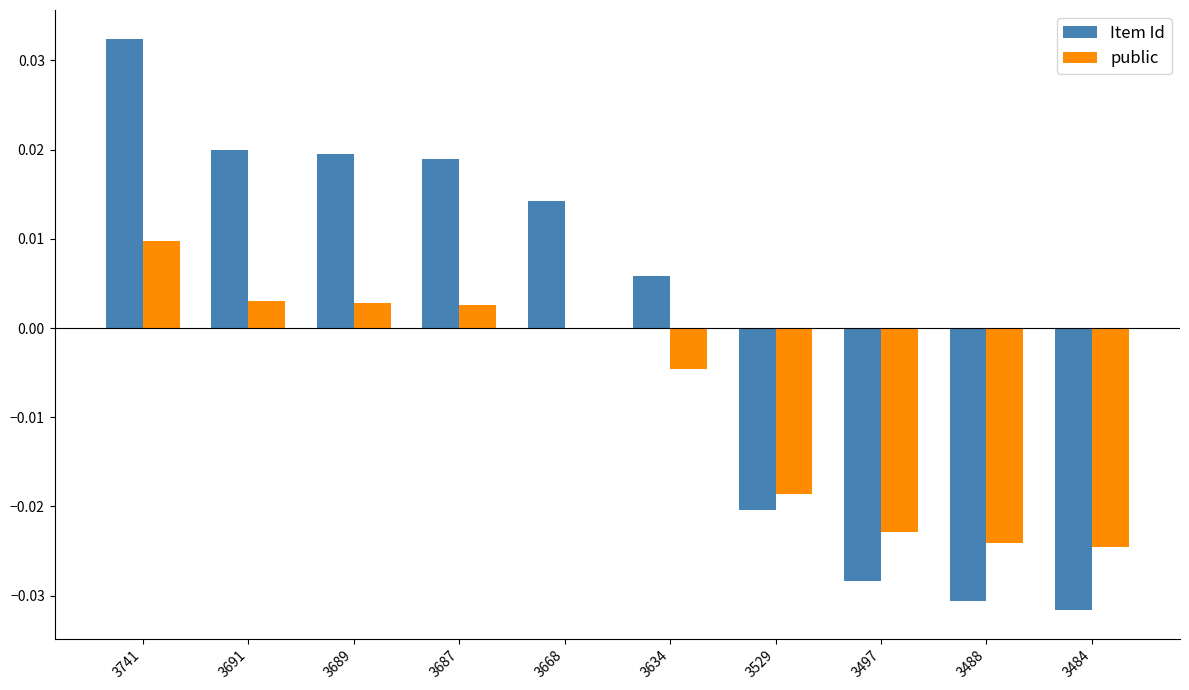

Which category has the highest value in the public series?

3741